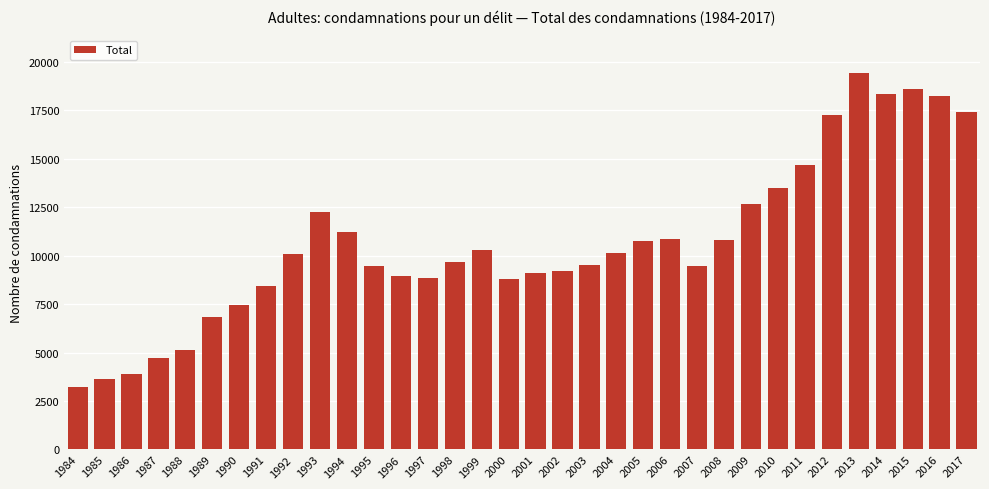

Approximately how many times larger is the value at 2002 compared to 2014?

0.5